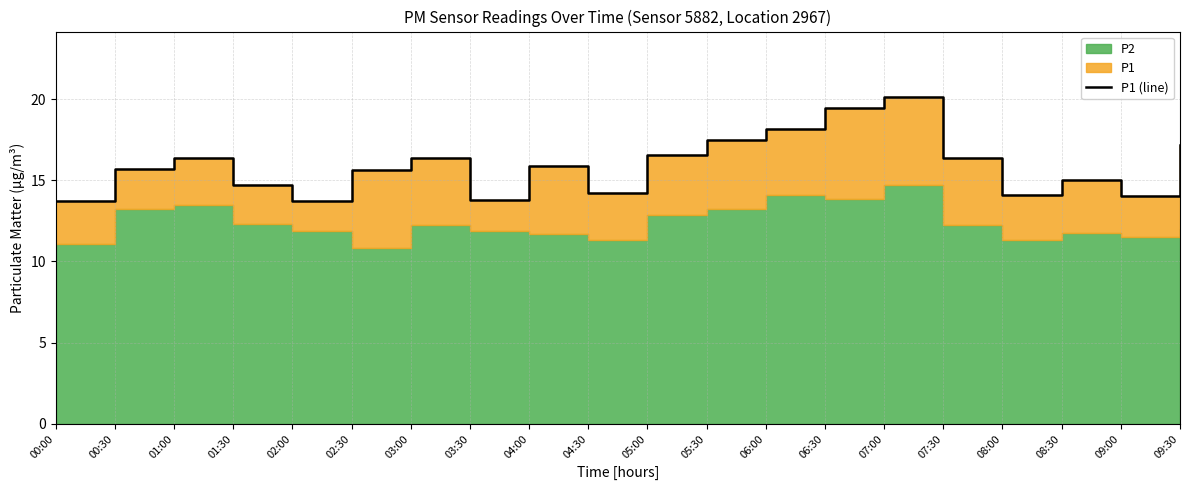

What is the difference between the values at 08:00 and 02:30?

1.5